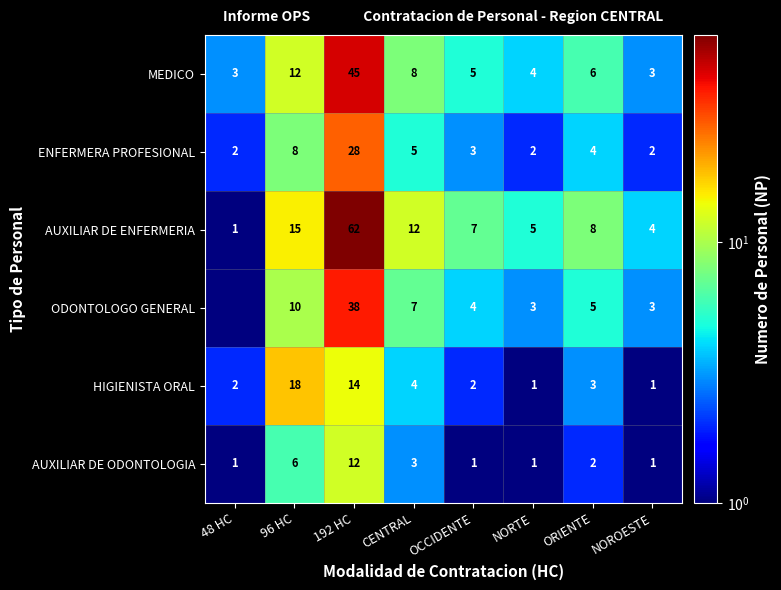

At which label does AUXILIAR DE ODONTOLOGIA reach its peak?

192 HC